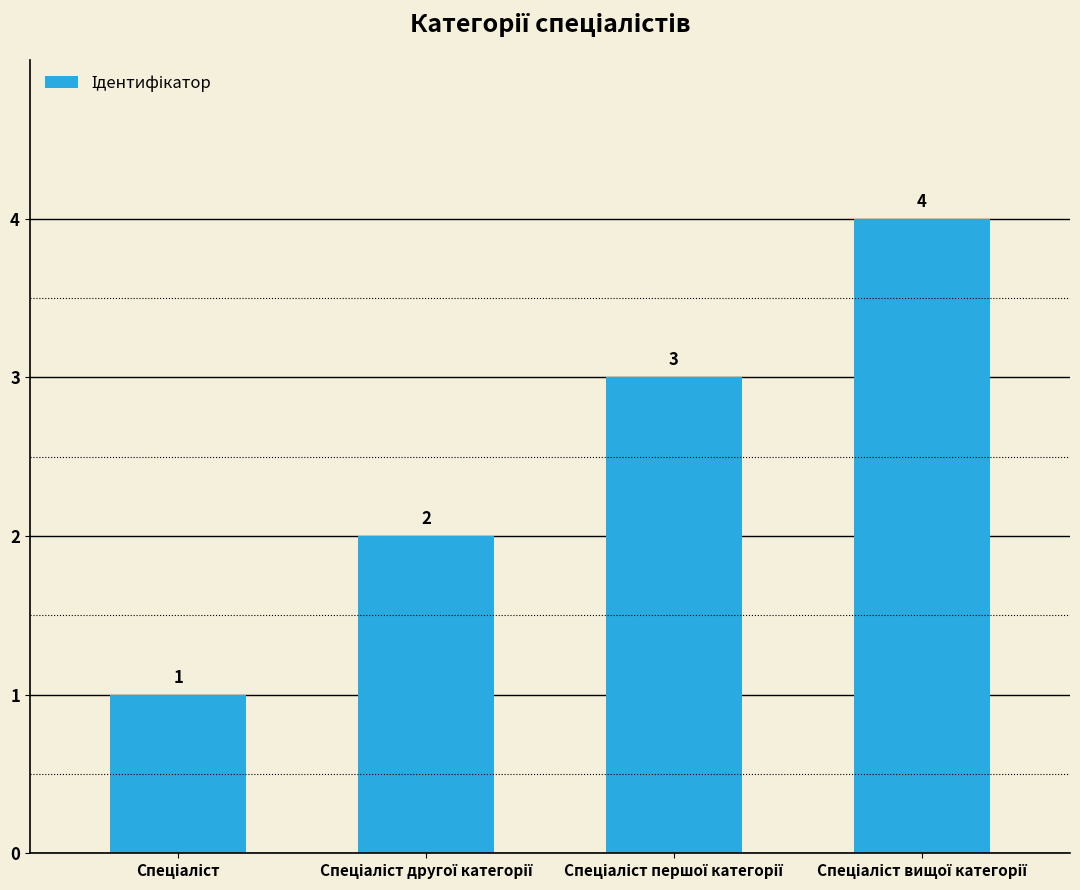

What is the value of the 3rd bar from the left?

3